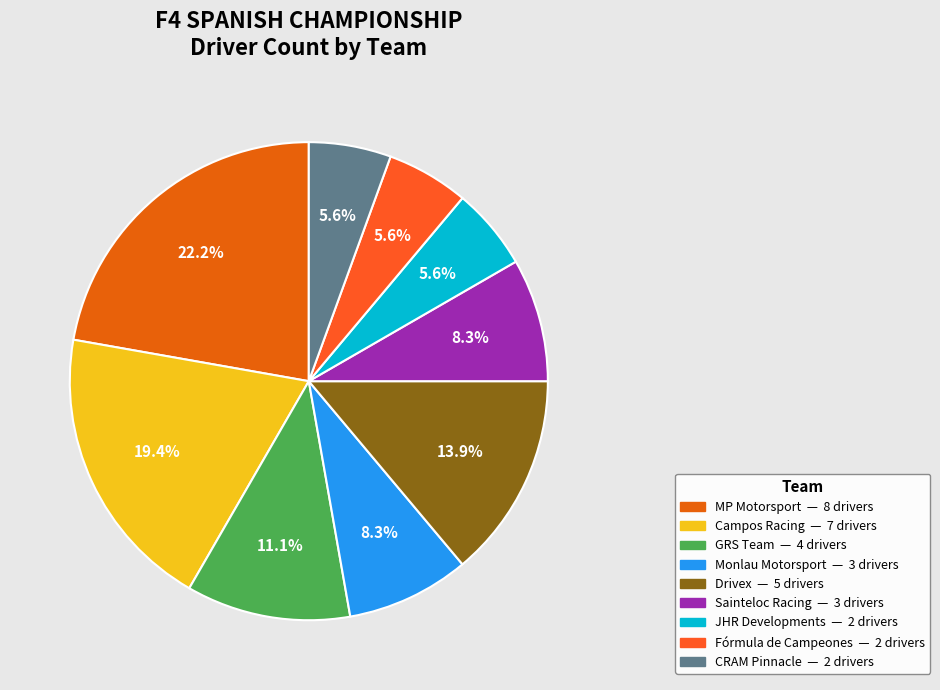

Is JHR Developments the majority of the pie?

No